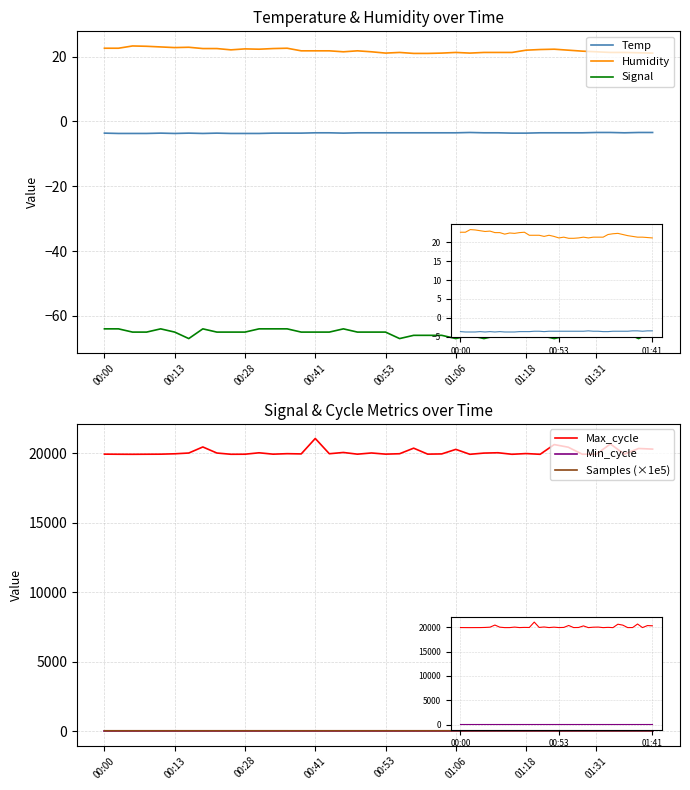

What is the label of the 17th point from the left?

16